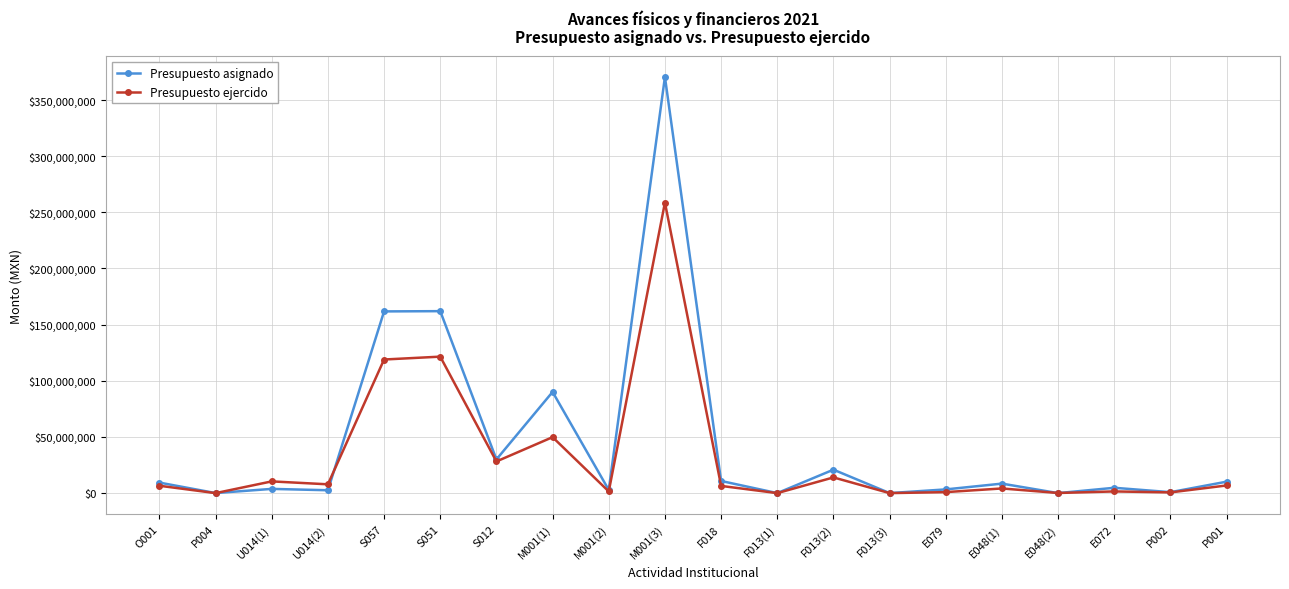

After their last crossing, which series has the higher values: Presupuesto ejercido or Presupuesto asignado?

Presupuesto asignado